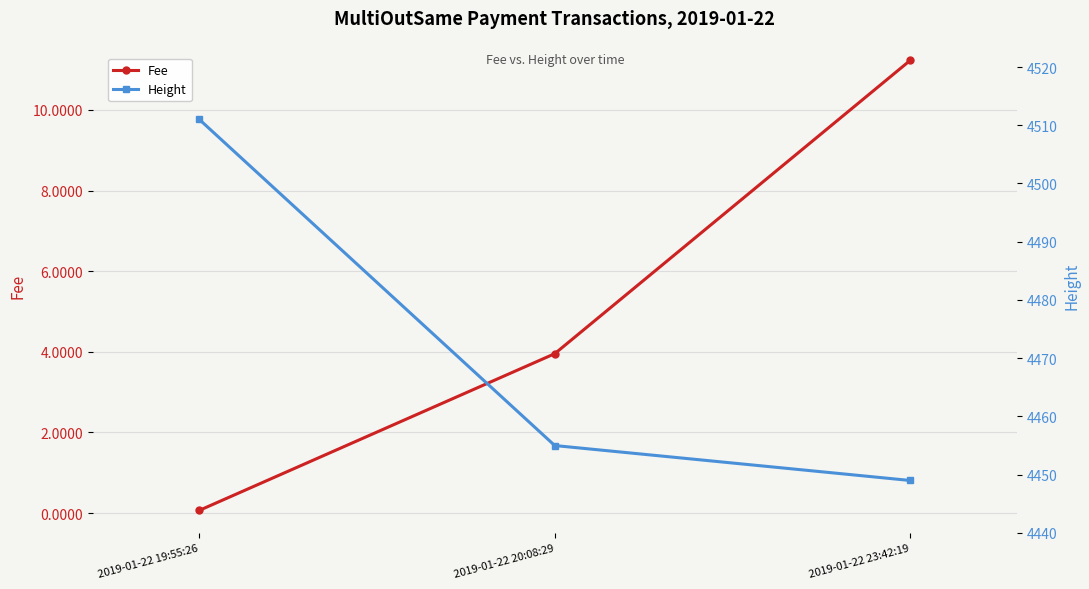

What is the difference between the Fee values at 2019-01-22 20:08:29 and 2019-01-22 19:55:26?

3.9